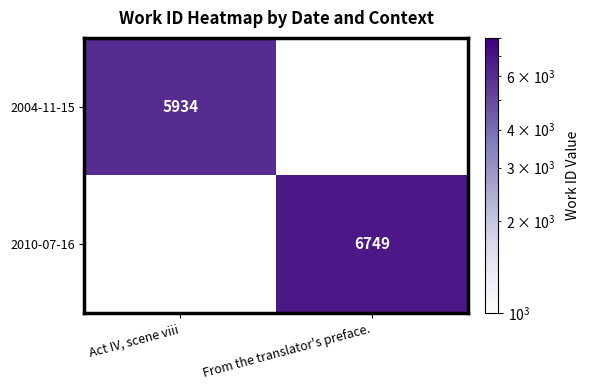

The 2010-07-16 series shows 6749 at From the translator's preface.. True or false?

True